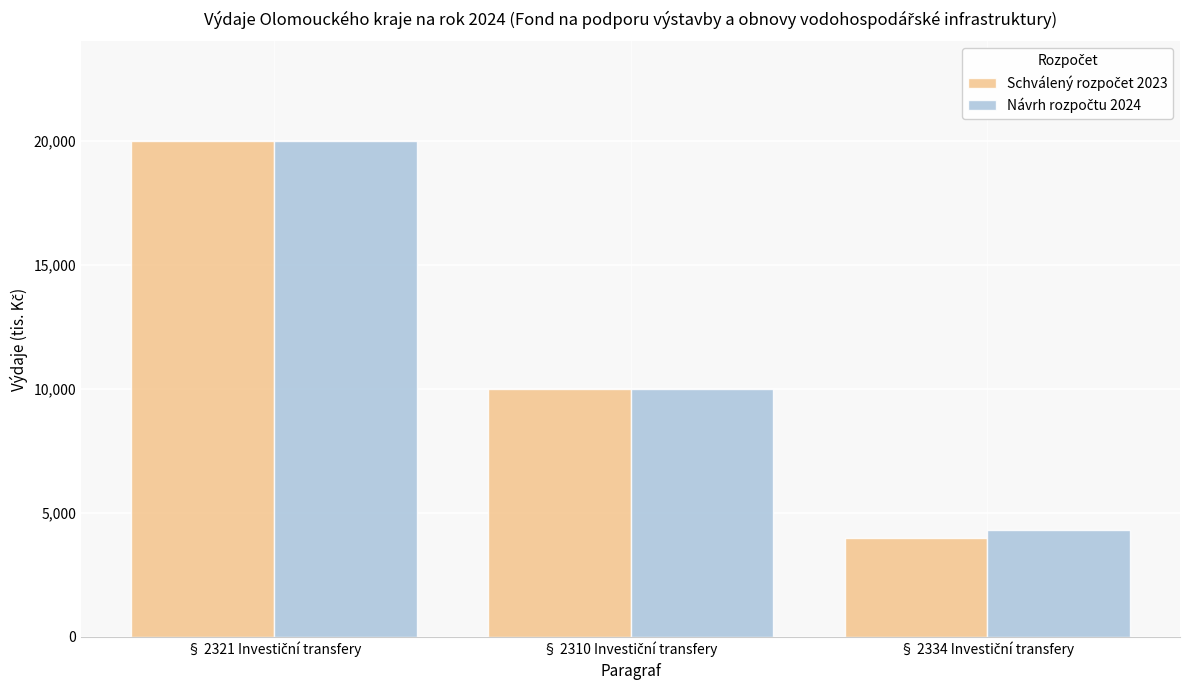

What is the minimum value shown in the chart?

4000